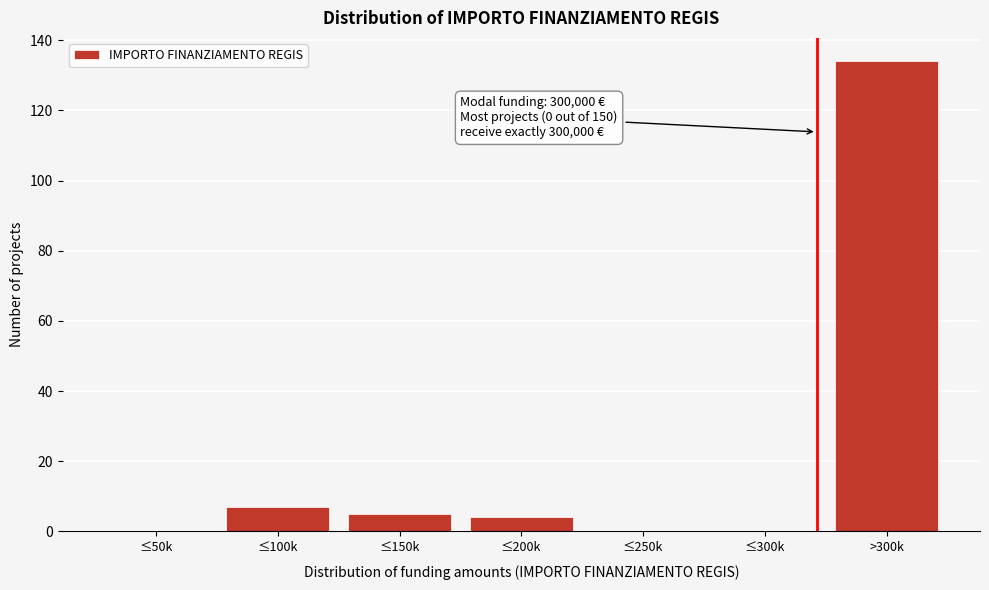

Reading right to left, extract all data points from this chart.

>300k=134	≤300k=0	≤250k=0	≤200k=4	≤150k=5	≤100k=7	≤50k=0